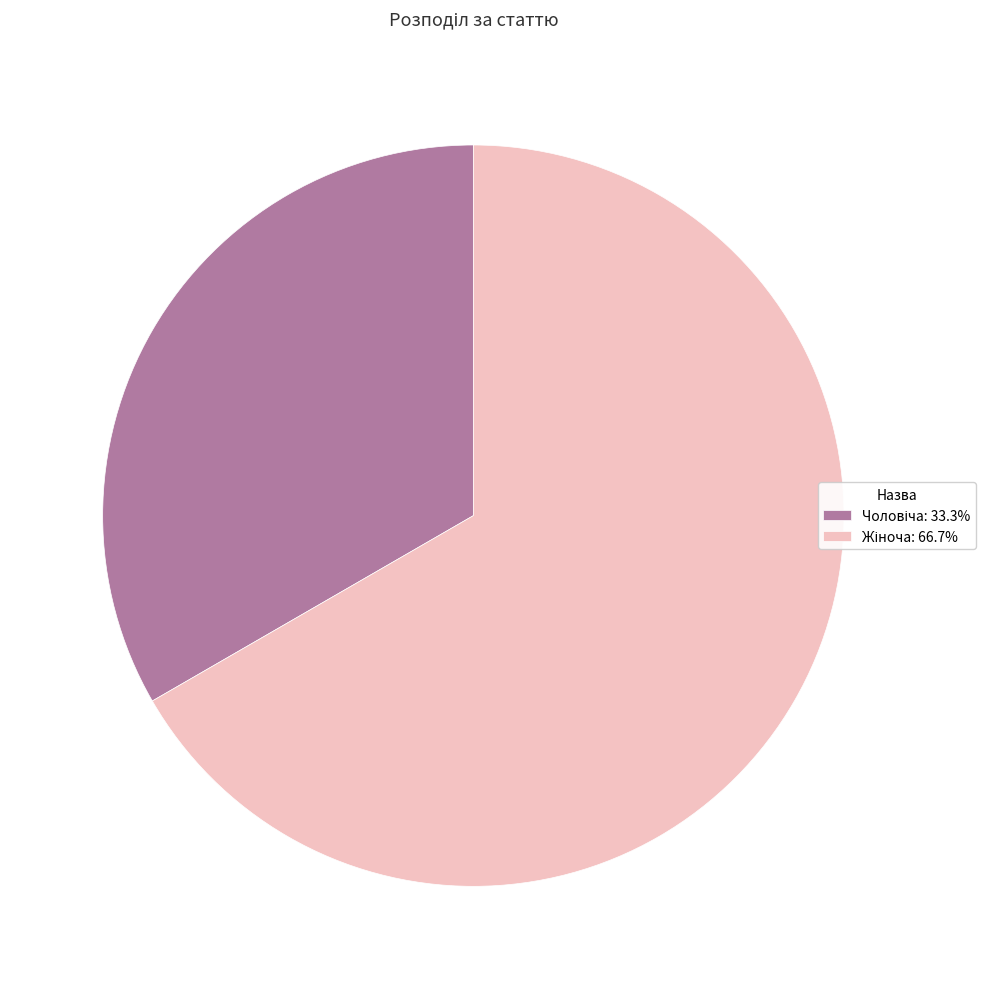

Is there a majority slice in this chart?

Yes